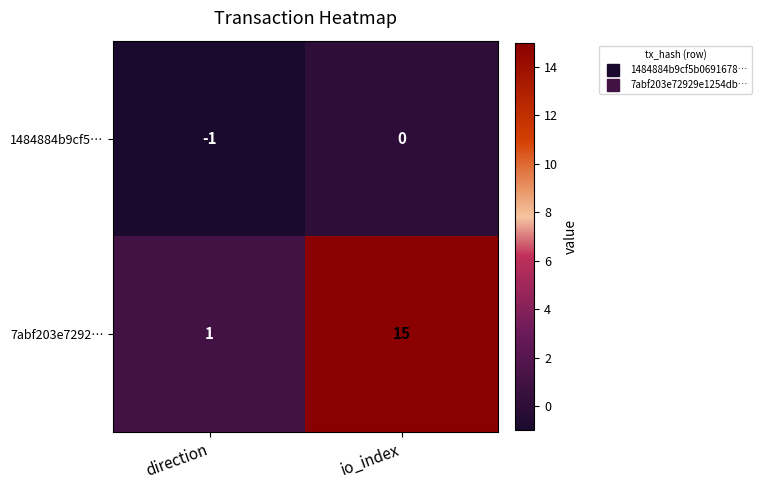

Reading left to right, what are all the values shown in this chart?

1484884b9cf5…: -1	0
7abf203e7292…: 1	15